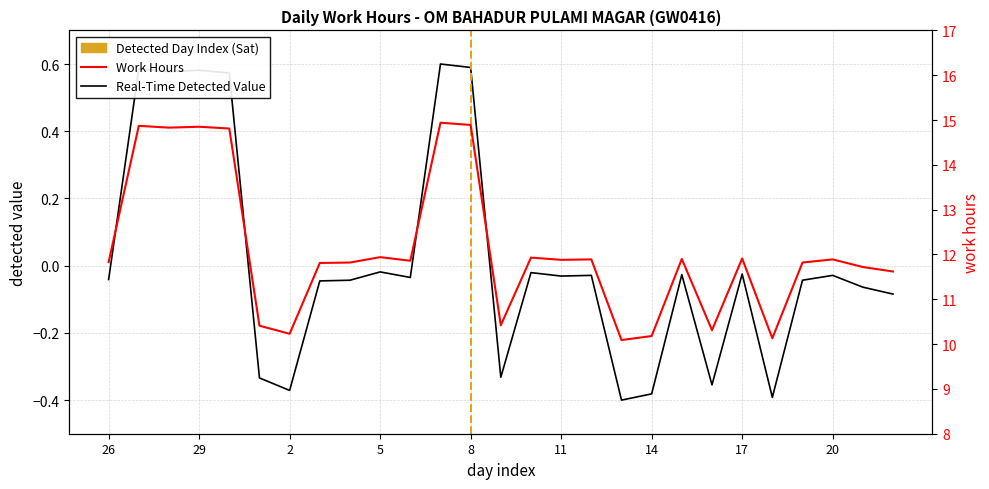

What value does the data have at 13?

-0.4